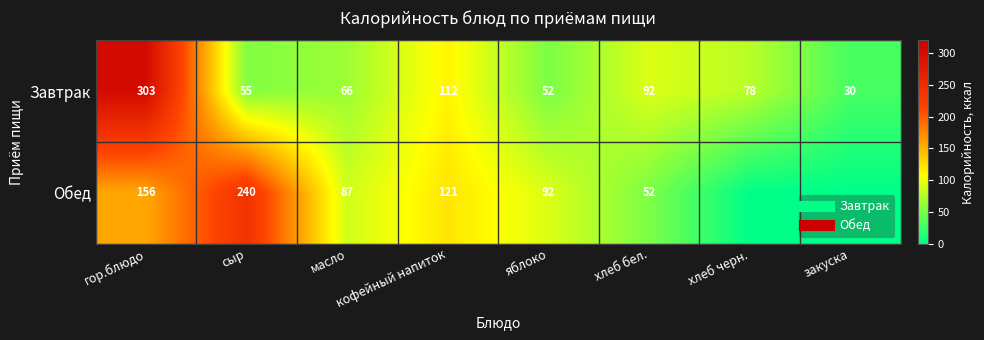

How many distinct data groups are displayed?

2